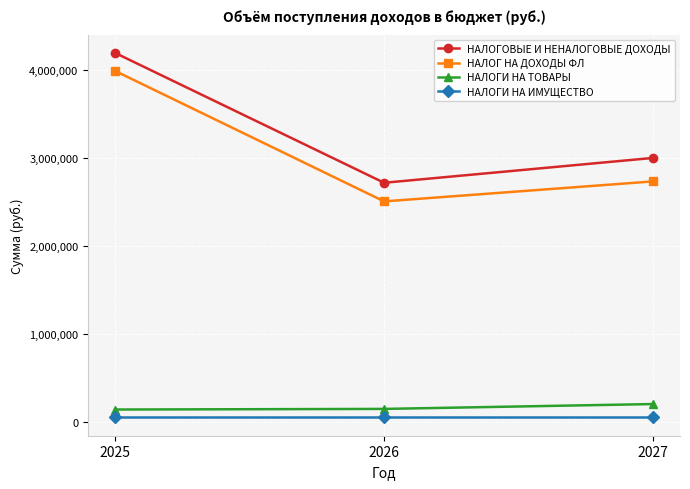

Which series has the widest spread of values?

НАЛОГ НА ДОХОДЫ ФЛ